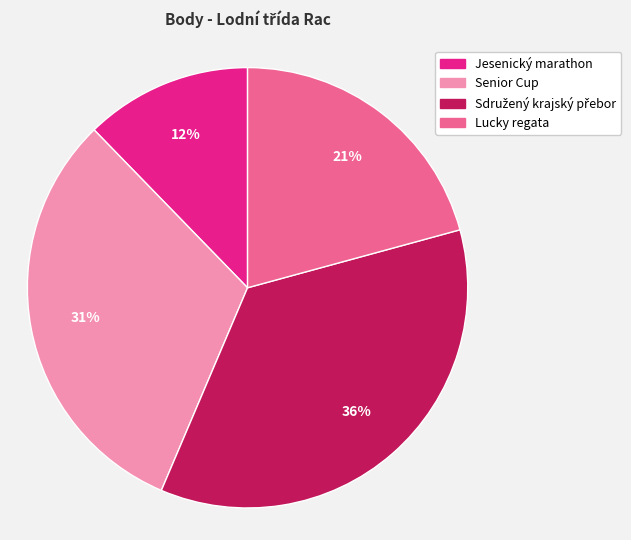

To the nearest percent, what is the average slice percentage?

25%